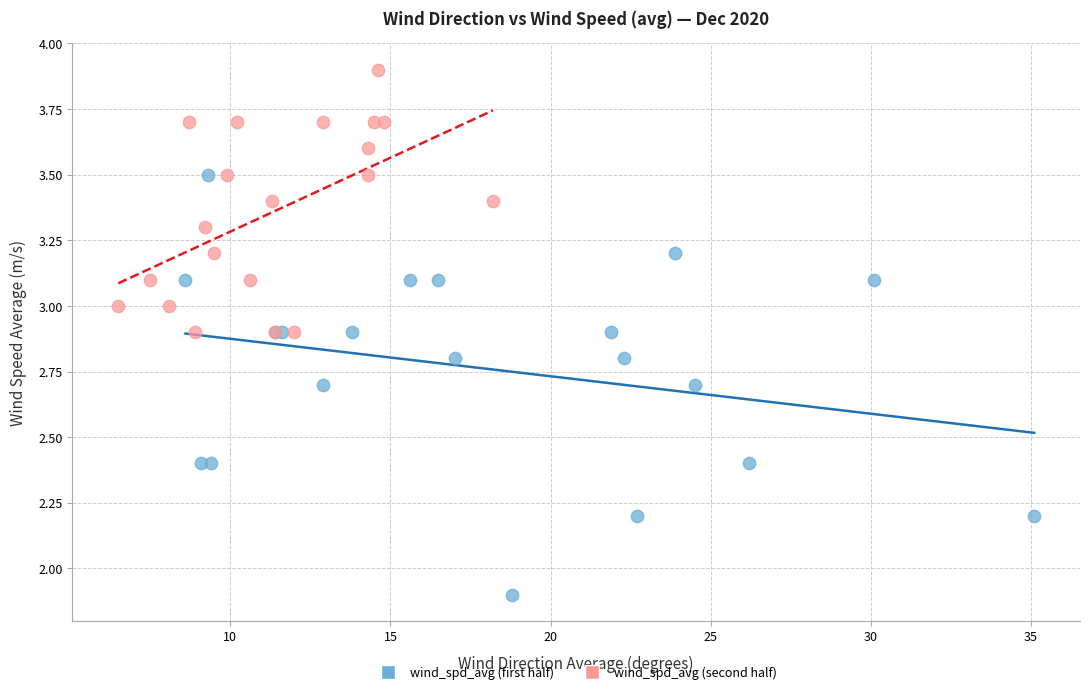

Which series contains the highest Y value?

wind_spd_avg (second half)